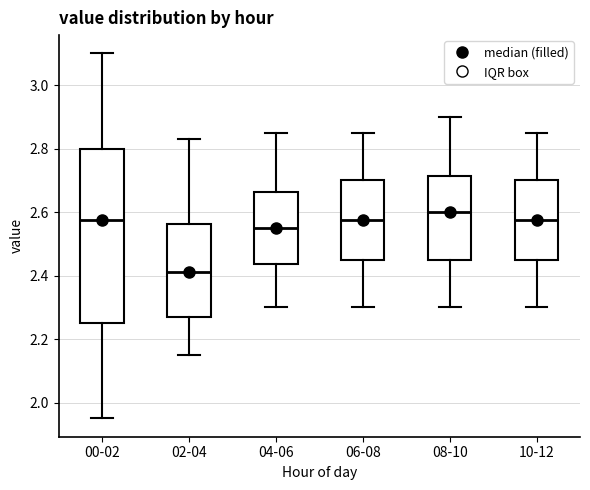

Reading left to right, transcribe this box plot: for each box, give where its median line is, the range the box spans, and where its two whiskers end, as read against the y-axis. The values are not printed on the chart, so give them approximately, as read against the axis.

00-02: median 2.58, box 2.26 to 2.80, whiskers 1.96 to 3.10
02-04: median 2.42, box 2.28 to 2.56, whiskers 2.16 to 2.84
04-06: median 2.56, box 2.44 to 2.66, whiskers 2.30 to 2.86
06-08: median 2.58, box 2.46 to 2.70, whiskers 2.30 to 2.86
08-10: median 2.60, box 2.46 to 2.72, whiskers 2.30 to 2.90
10-12: median 2.58, box 2.46 to 2.70, whiskers 2.30 to 2.86